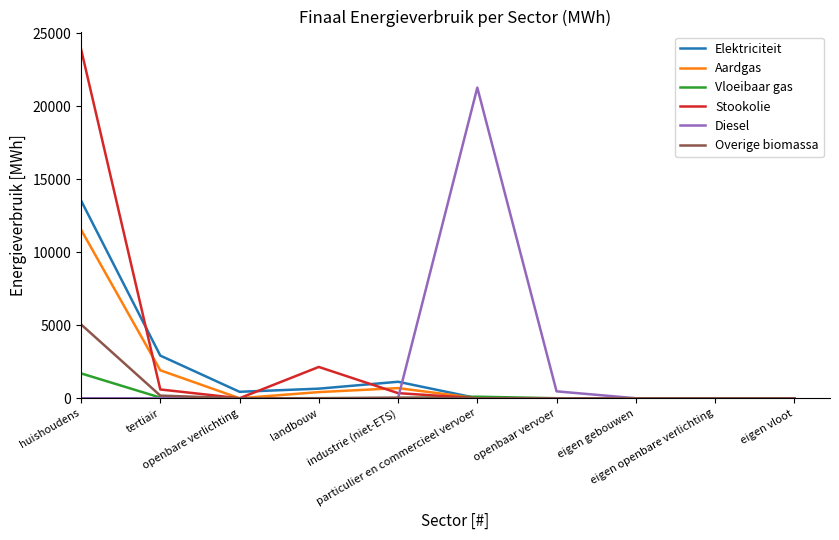

What are all the series names shown in the legend?

Elektriciteit, Aardgas, Vloeibaar gas, Stookolie, Diesel, Overige biomassa